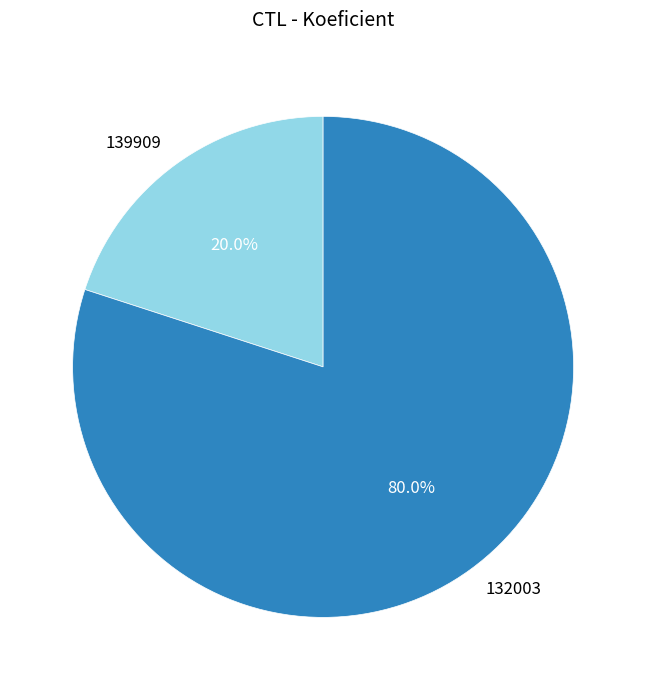

Does 139909 represent more than half of the total?

No